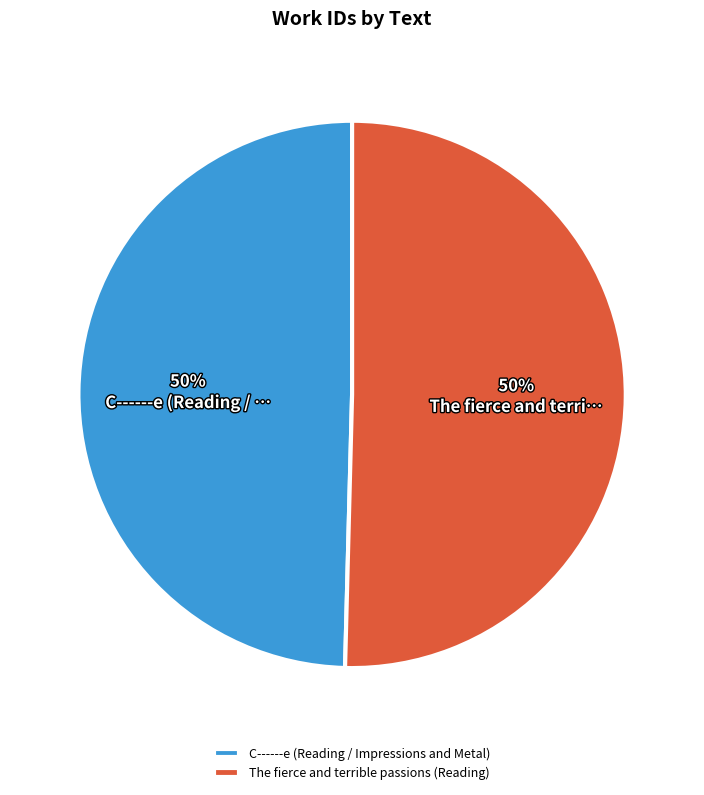

Count the number of slices in the pie.

2